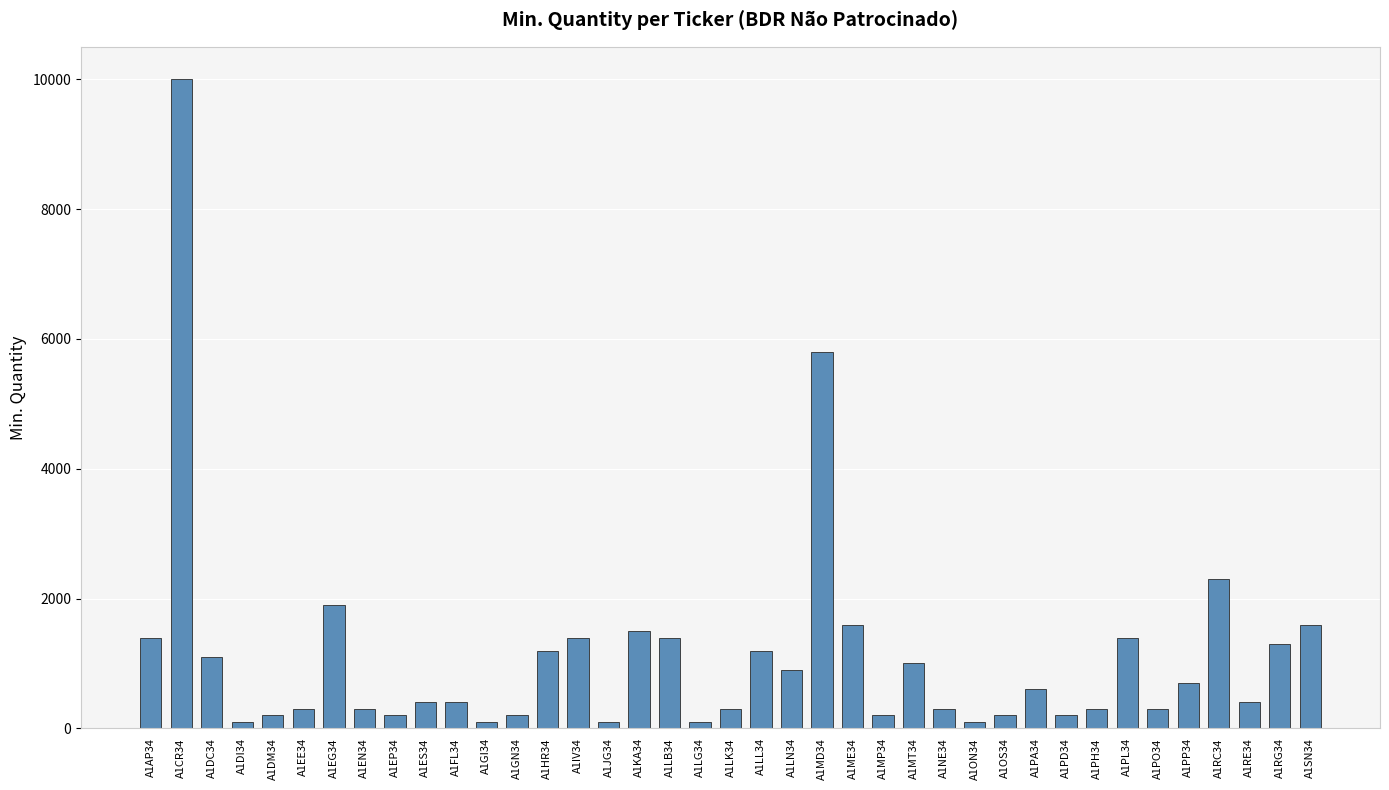

What position from the right is A1PH34?

8